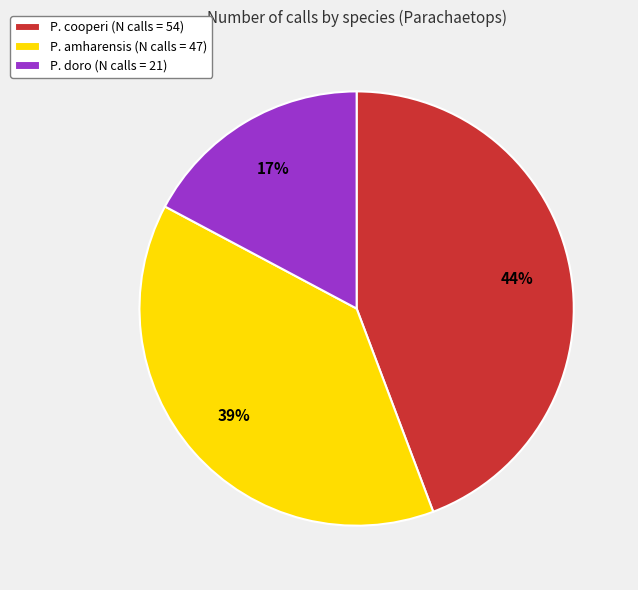

What is the smallest slice in the pie chart?

P. doro